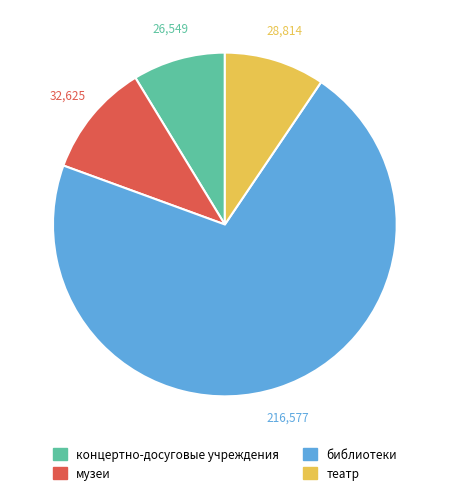

Is the sum of театр and концертно-досуговые учреждения greater than half?

No